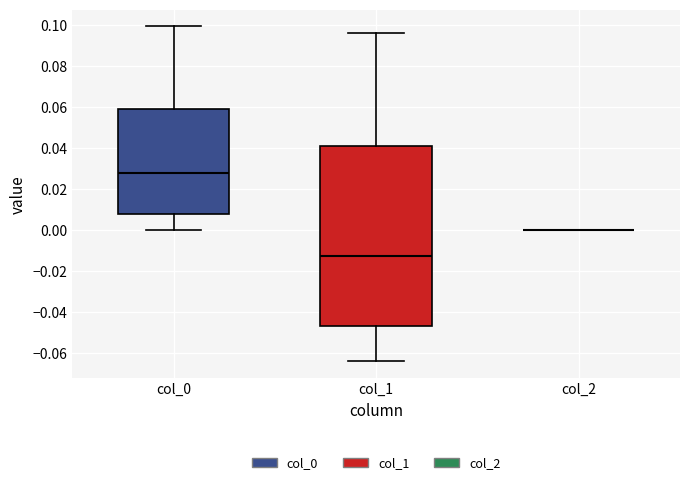

Reading left to right, read every box against the y-axis: the position of its median line, the range the box covers, and the ends of its whiskers. The values are not printed on the chart, so give them approximately, as read against the axis.

col_0: median 0.028, box 0.008 to 0.060, whiskers 0.000 to 0.100
col_1: median -0.012, box -0.046 to 0.042, whiskers -0.064 to 0.096
col_2: box collapsed to a line at 0.000, whiskers 0.000 to 0.000